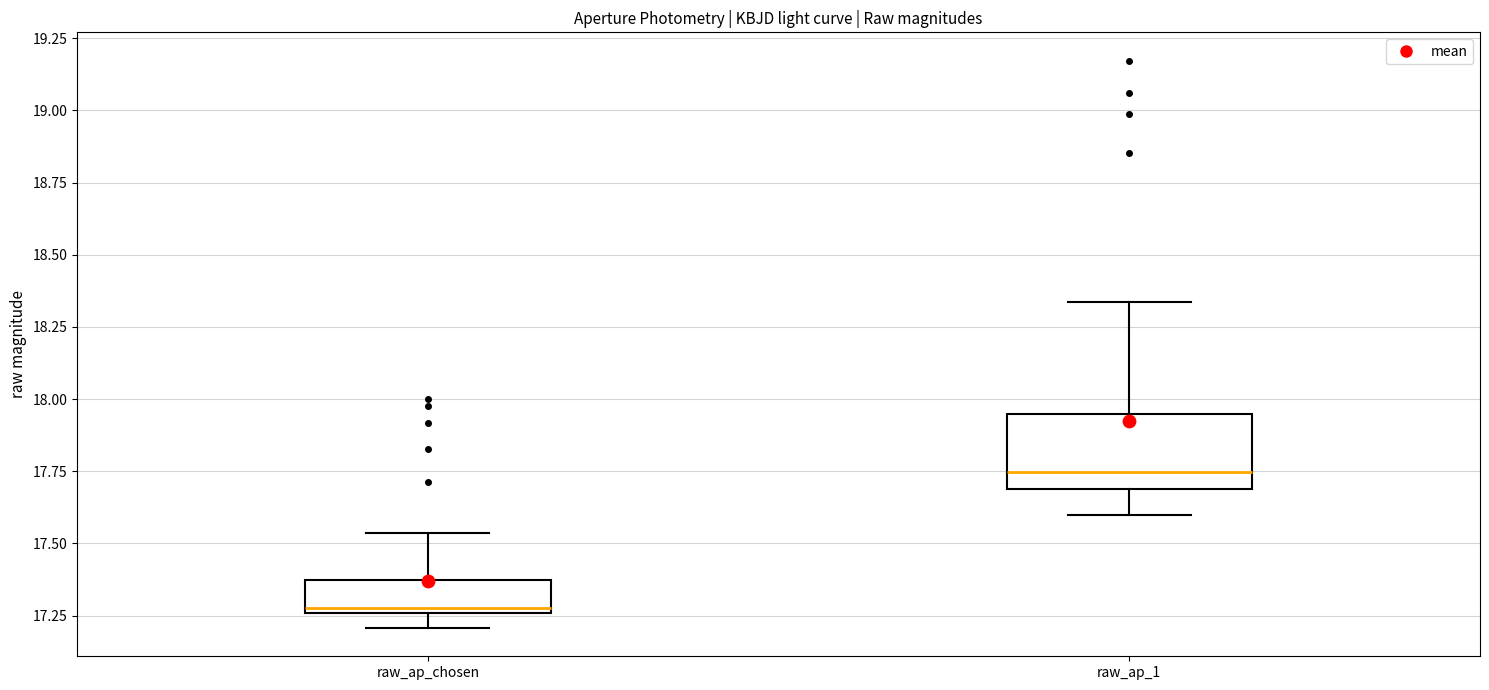

Where is the lower edge of the box for raw_ap_chosen on the y-axis? The values are not printed on the chart, so give them approximately, as read against the axis.

17.25